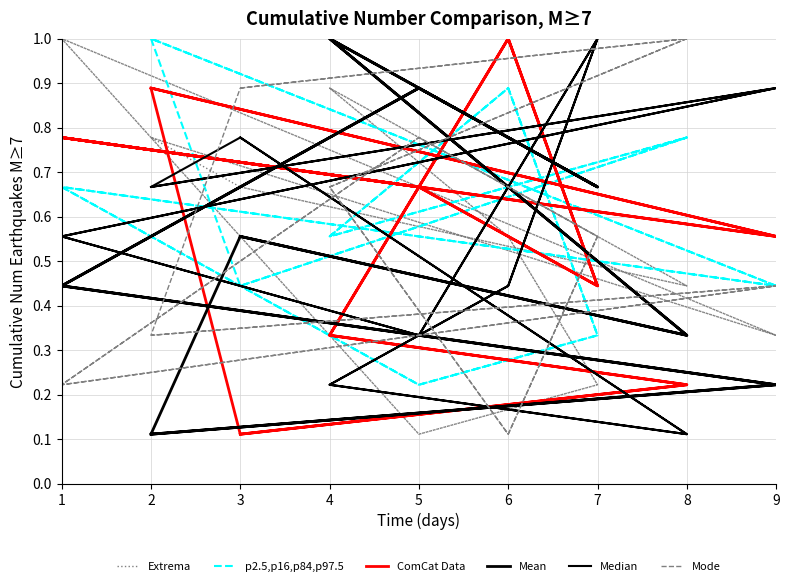

At which category does the chart reach its minimum across all series?

5